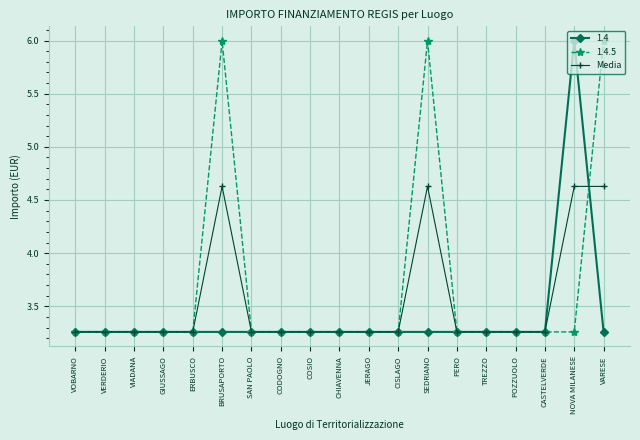

Count the Media values in the range 3 to 4.

15